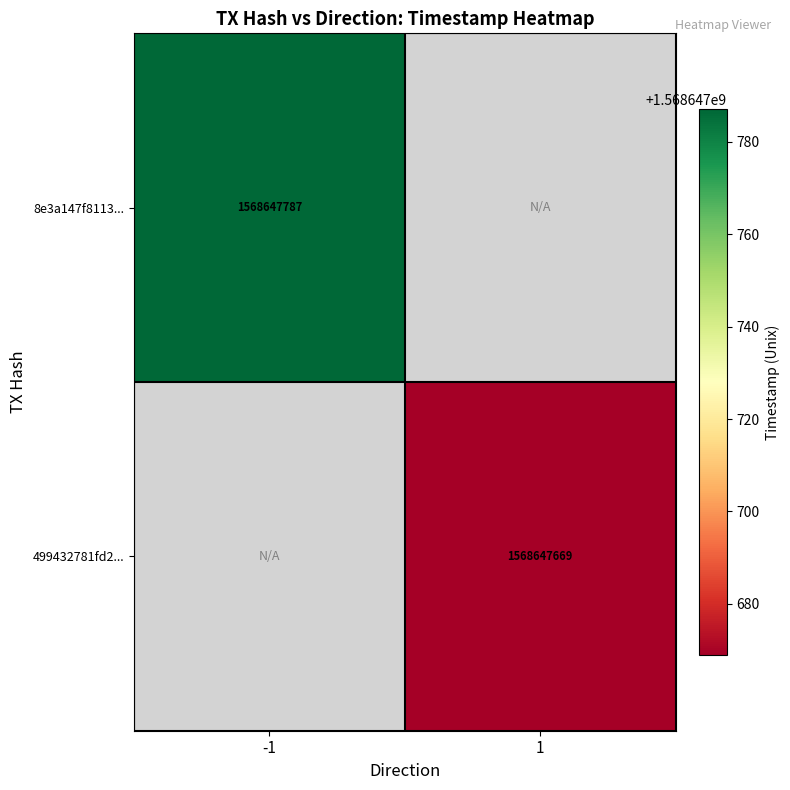

Reading left to right, transcribe all the data shown in this chart.

8e3a147f8113b5a771b79095b461974aef0640f: 1568647787	0
499432781fd2ad1662dcce52f8720f4b21a053d: 0	1568647669